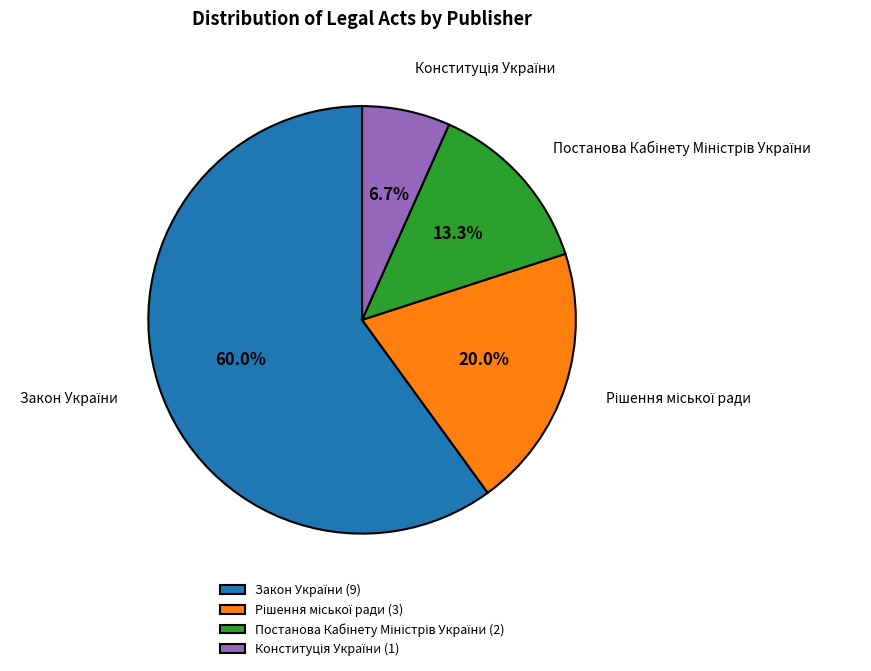

Is there any slice that represents more than half of the pie?

Yes